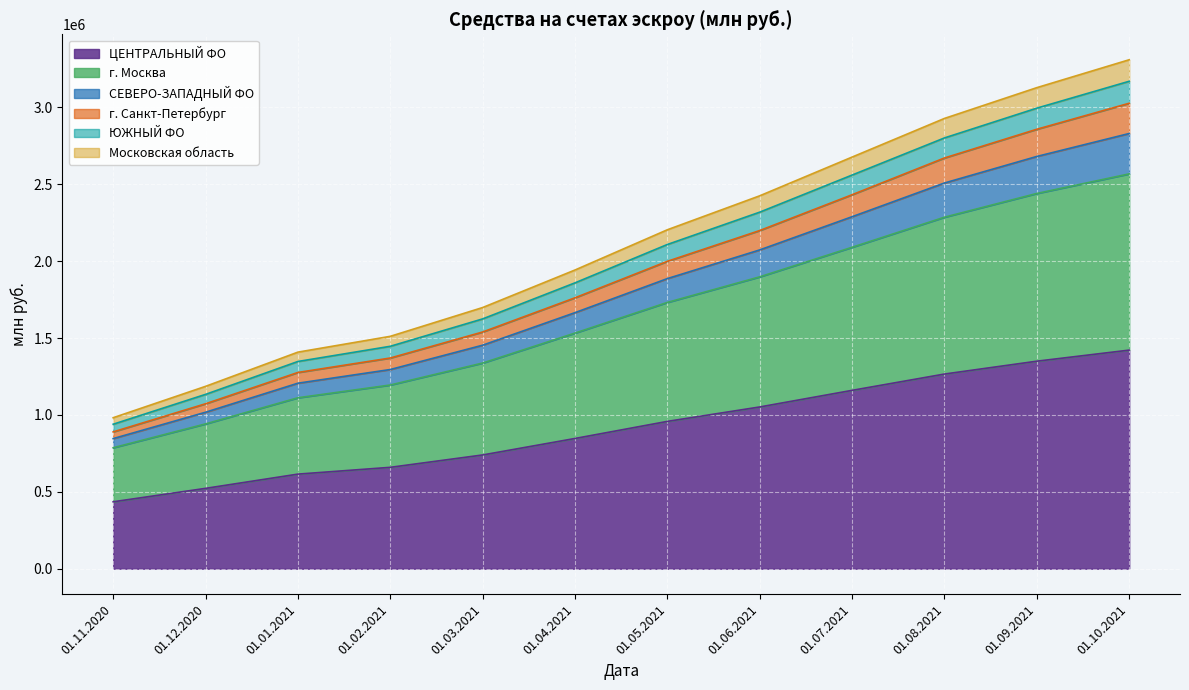

True or false: ЮЖНЫЙ ФО and СЕВЕРО-ЗАПАДНЫЙ ФО intersect in this chart.

False